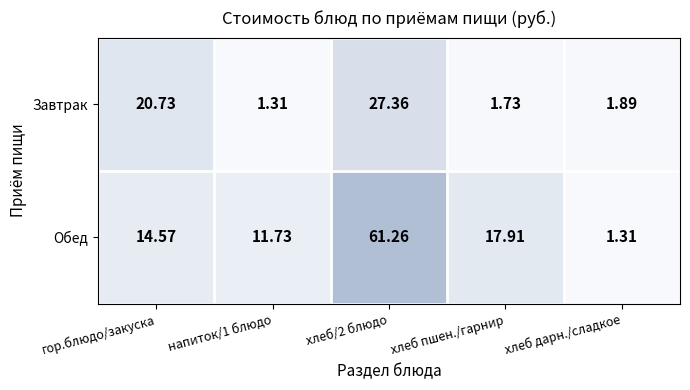

Is the value of Завтрак at хлеб/2 блюдо greater than the value of Обед at гор.блюдо/закуска?

Yes